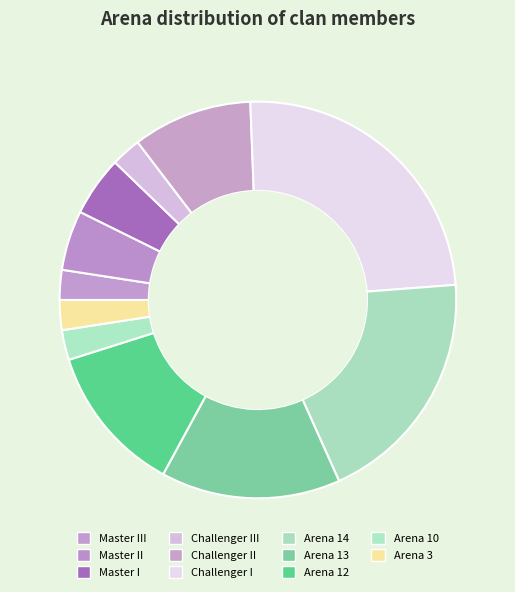

To the nearest percent, what is the difference between the largest and smallest slice percentages?

22%